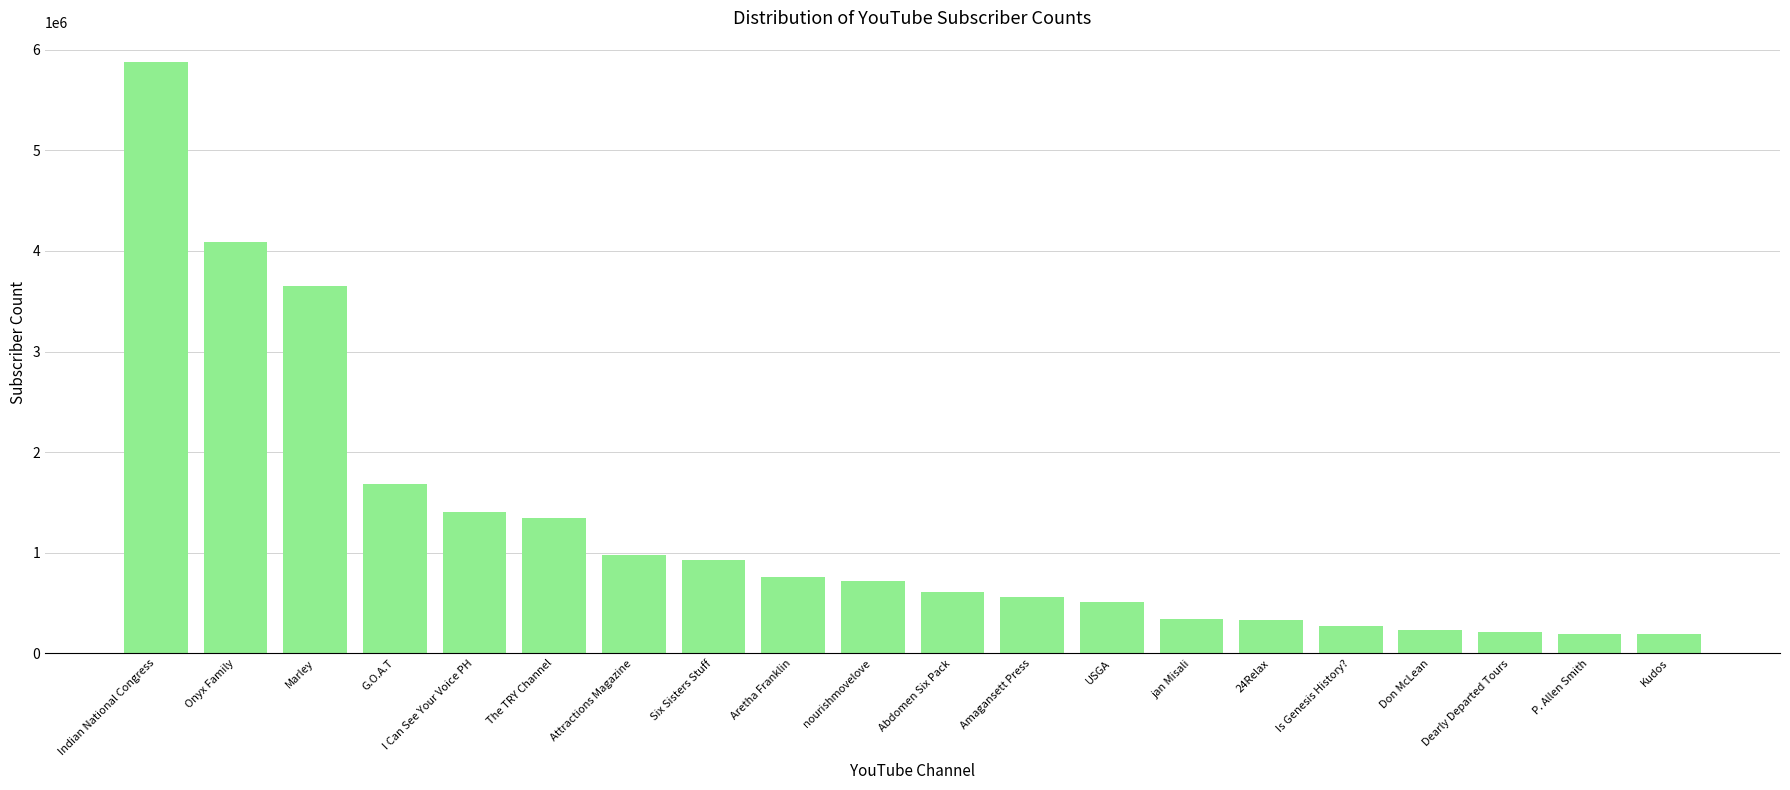

What is the smallest value displayed?

190000